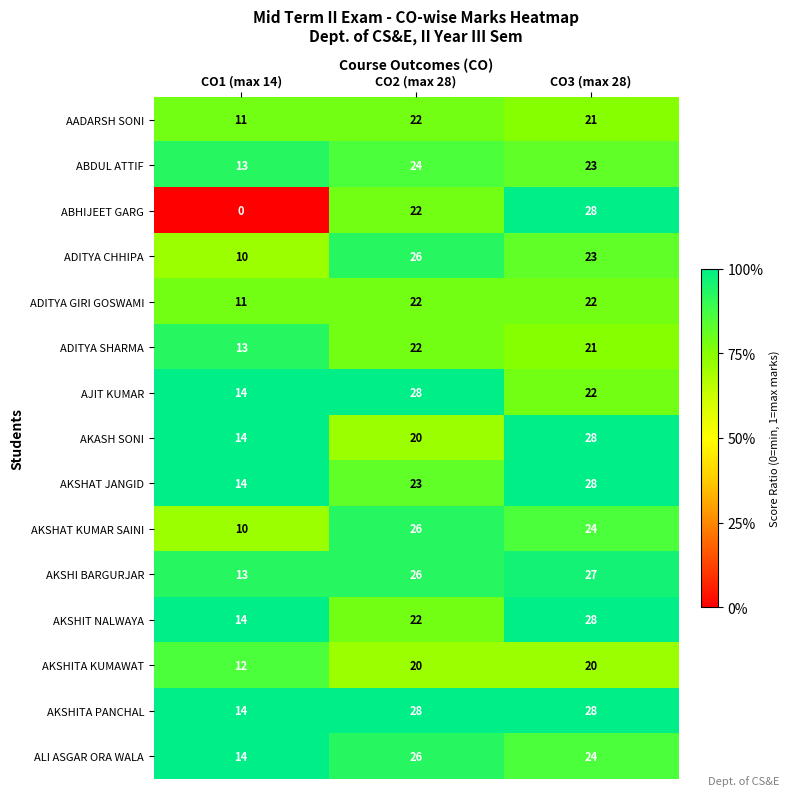

At how many categories does at least one series exceed 0?

3